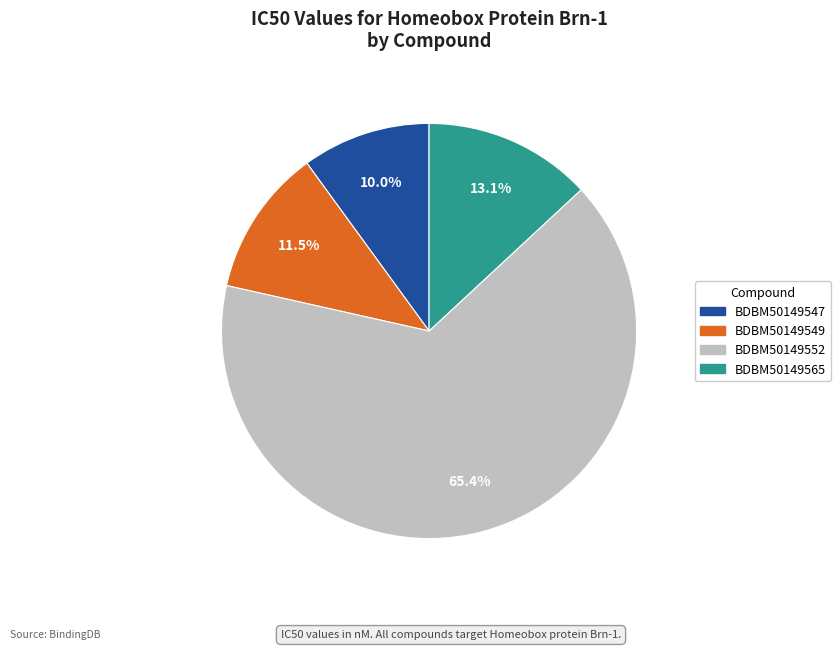

What is the smallest slice in the pie chart?

BDBM50149547